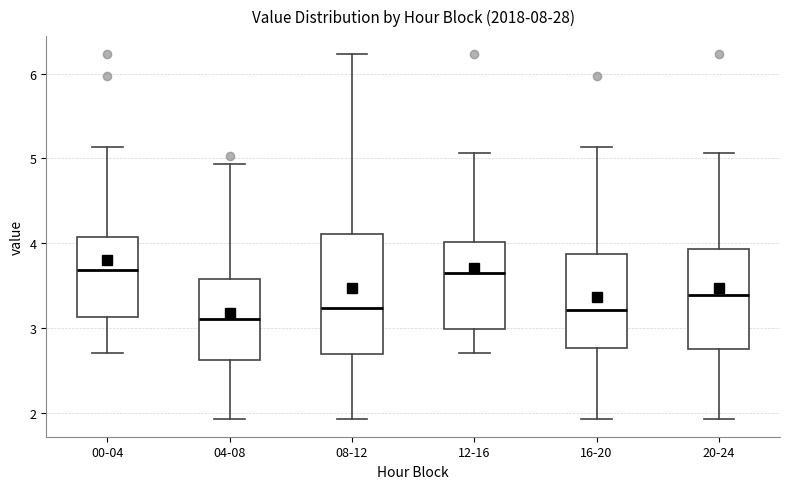

Reading left to right, transcribe this box plot: for each box, give where its median line is, the range the box spans, and where its two whiskers end, as read against the y-axis. The values are not printed on the chart, so give them approximately, as read against the axis.

00-04: median 3.7, box 3.1 to 4.1, whiskers 2.7 to 5.1
04-08: median 3.1, box 2.6 to 3.6, whiskers 1.9 to 4.9
08-12: median 3.2, box 2.7 to 4.1, whiskers 1.9 to 6.2
12-16: median 3.7, box 3.0 to 4.0, whiskers 2.7 to 5.1
16-20: median 3.2, box 2.8 to 3.9, whiskers 1.9 to 5.1
20-24: median 3.4, box 2.8 to 3.9, whiskers 1.9 to 5.1